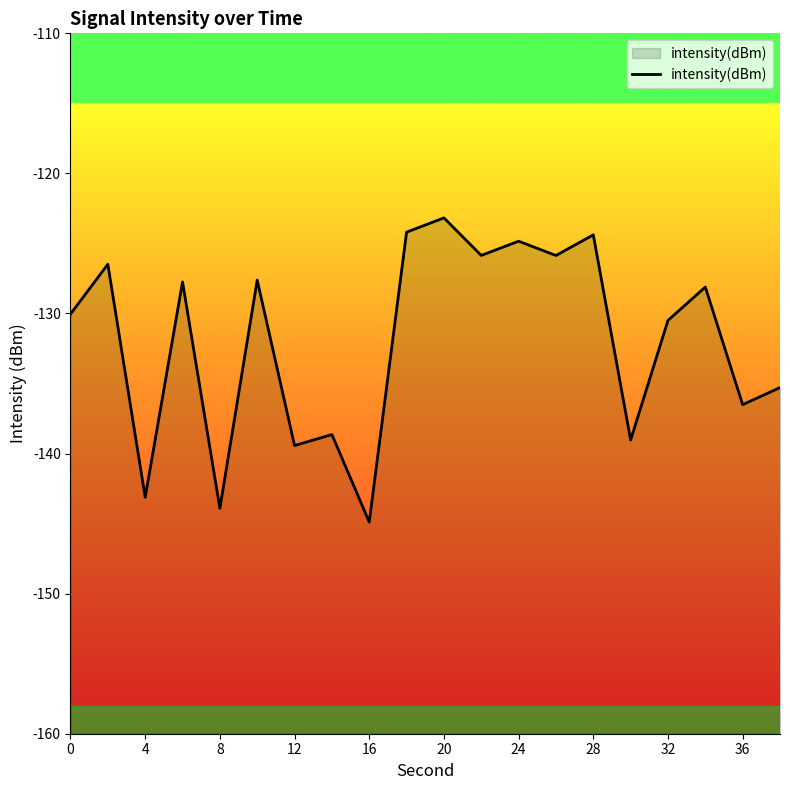

Between 8 and 12, which is larger?

12